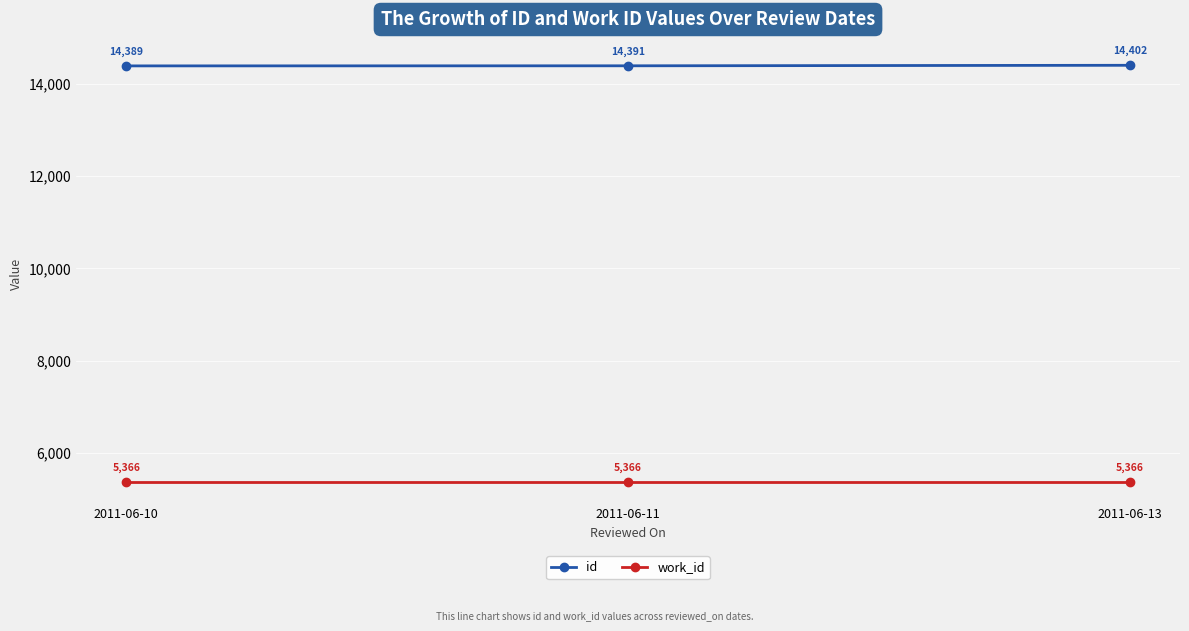

Reading left to right, transcribe all the data shown in this chart.

id: 2011-06-10=14389	2011-06-11=14391	2011-06-13=14402
work_id: 2011-06-10=5366	2011-06-11=5366	2011-06-13=5366